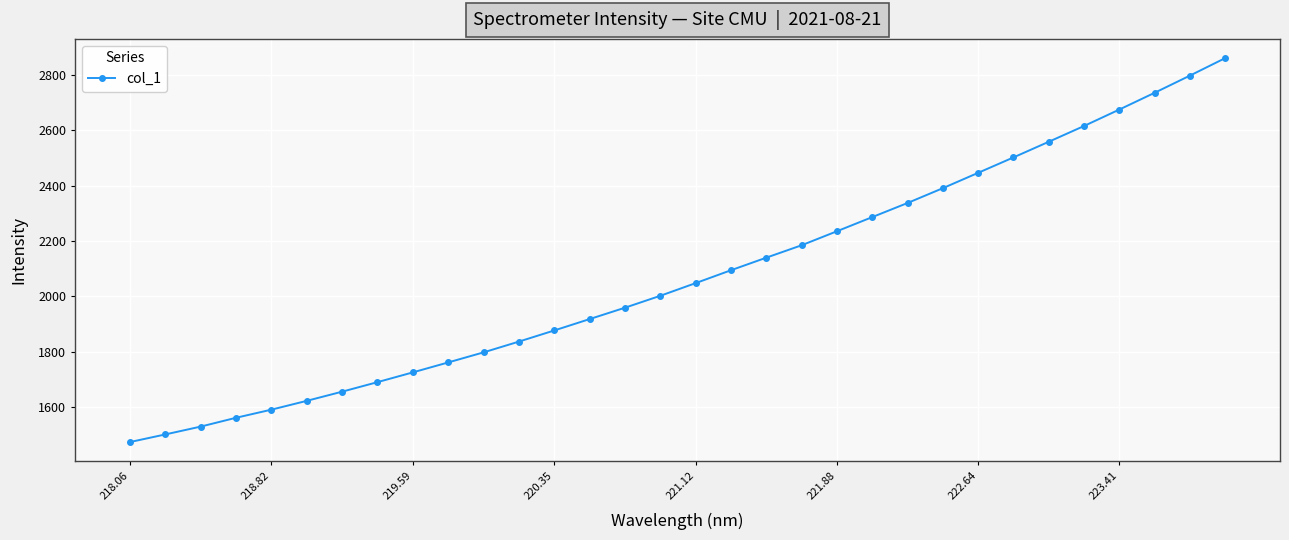

How many data points are less than 2048?

16